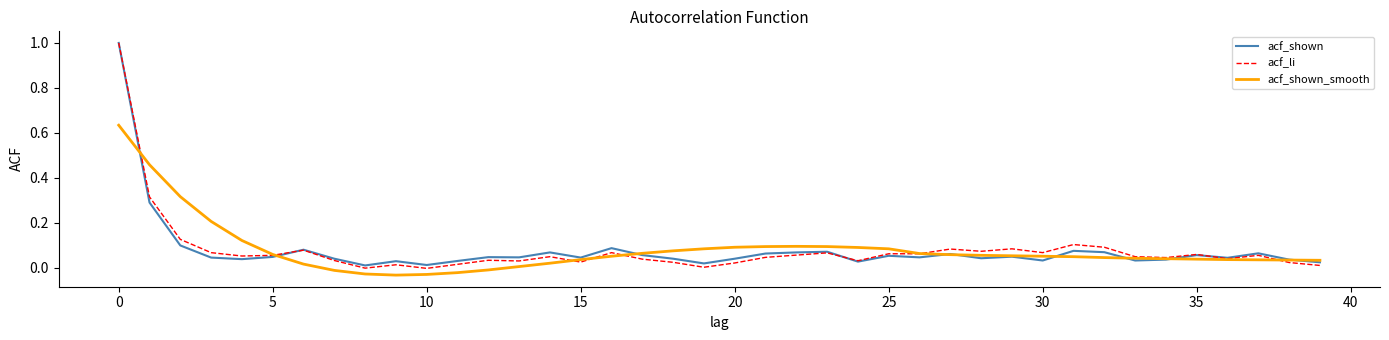

Which series has the widest spread of values?

acf_li